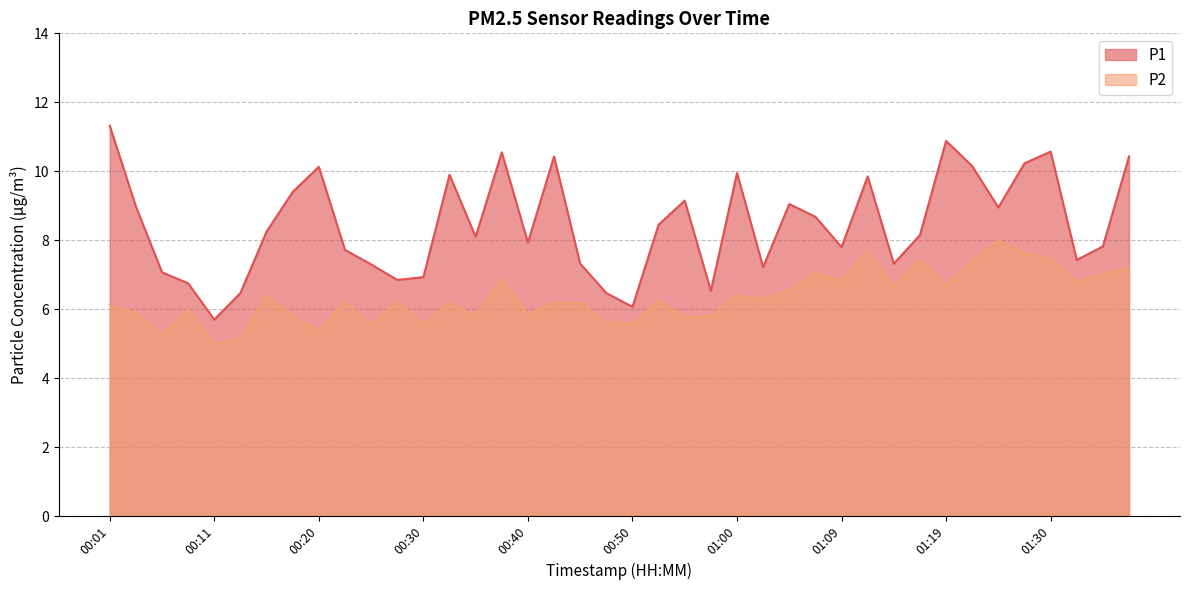

At which category does P1 reach its first local peak?

00:20